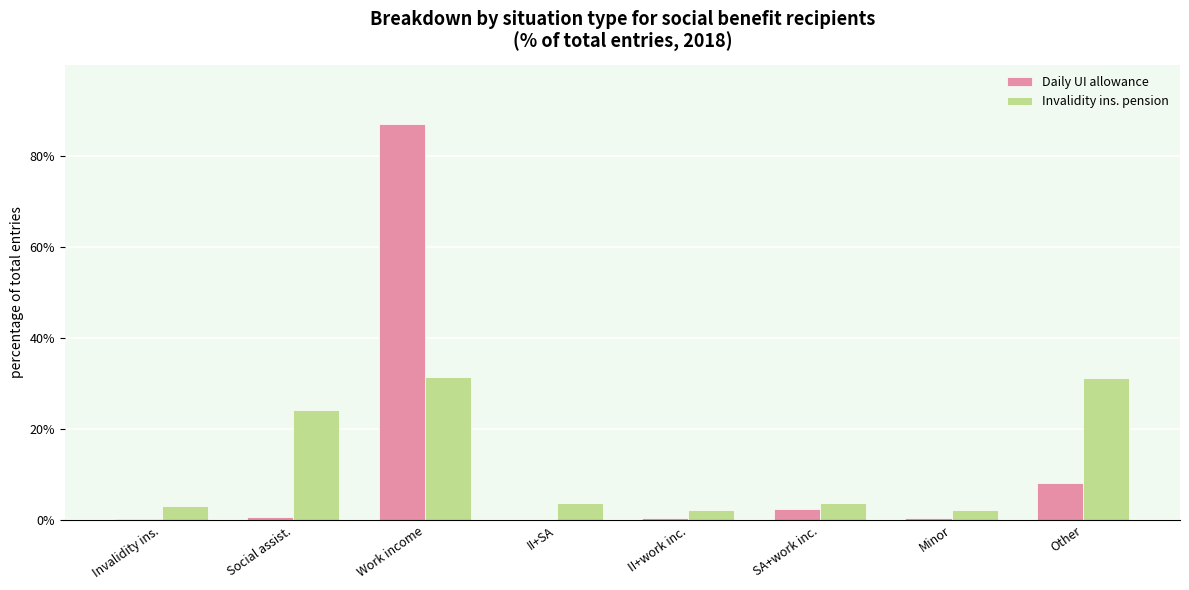

The Daily UI allowance series shows 86.9 at Work income. True or false?

True